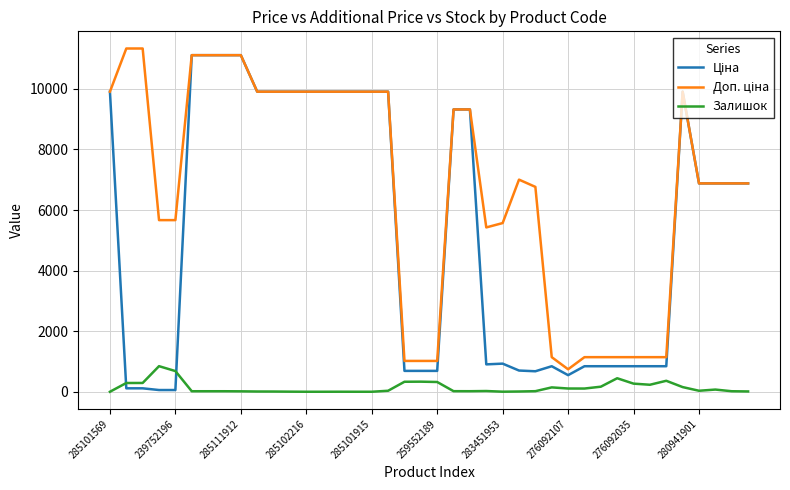

What is the difference between the highest and lowest values at 285101569?

9908.5